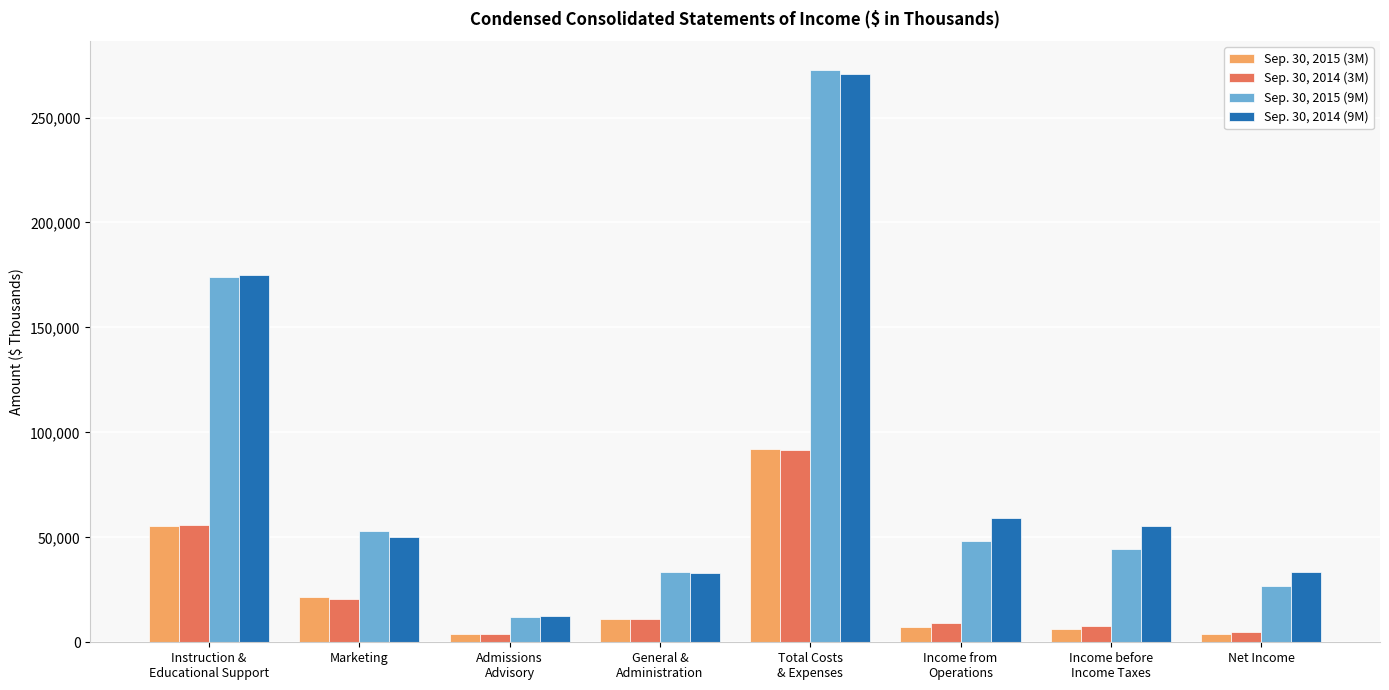

What is the greatest value displayed?

272735